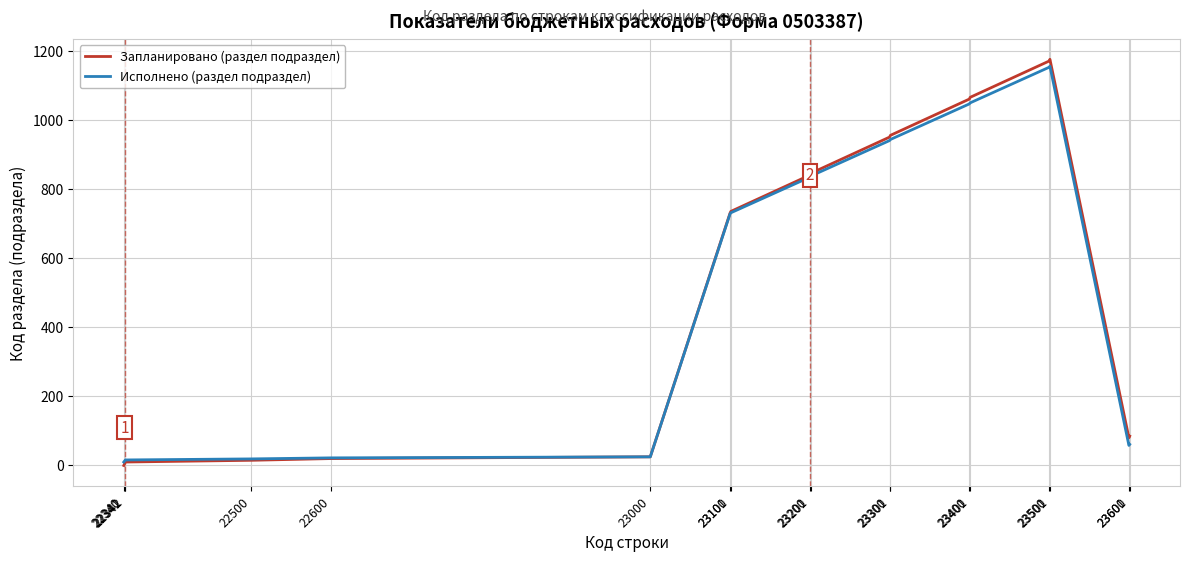

What is the greatest value displayed?

1175